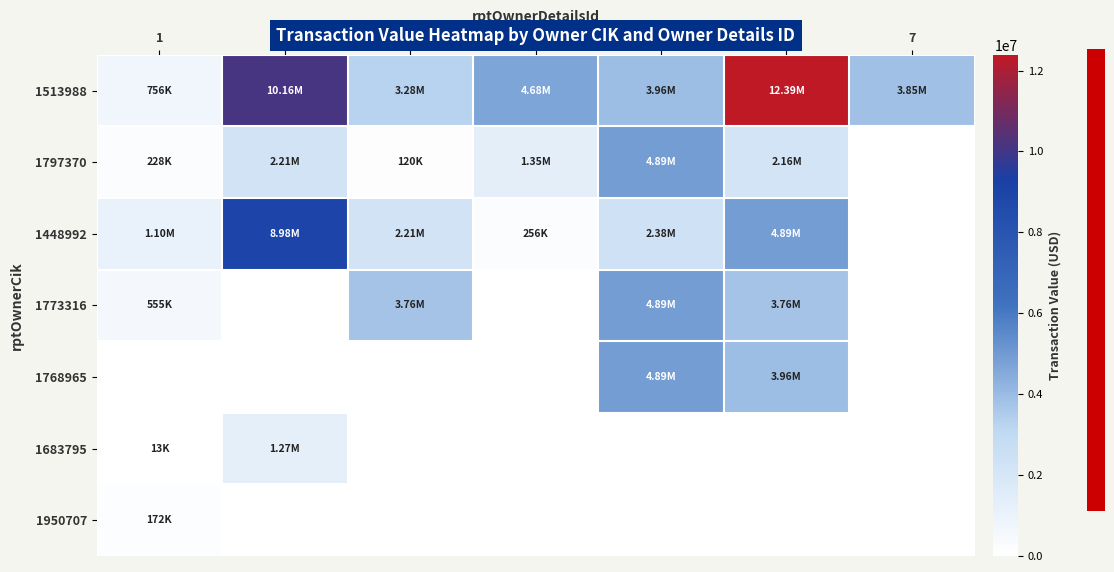

At which category is the sum across all series the highest?

6